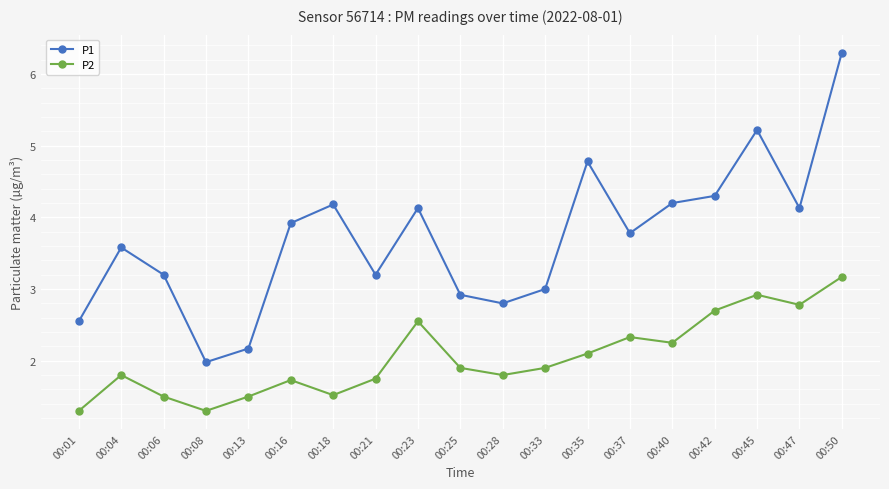

What is the average value of the P1 series?

3.7